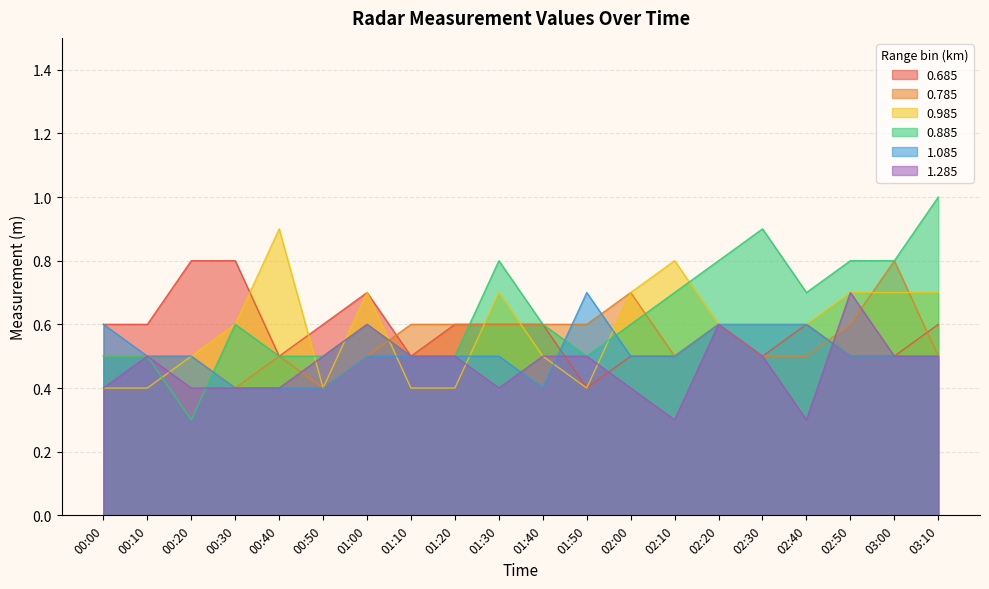

Reading right to left, transcribe all the data shown in this chart.

0.685: 0.6	0.5	0.5	0.6	0.5	0.6	0.5	0.5	0.4	0.6	0.6	0.6	0.5	0.7	0.6	0.5	0.8	0.8	0.6	0.6
0.785: 0.5	0.8	0.6	0.5	0.5	0.6	0.5	0.7	0.6	0.6	0.6	0.6	0.6	0.5	0.4	0.5	0.4	0.5	0.5	0.5
0.985: 0.7	0.7	0.7	0.6	0.6	0.6	0.8	0.7	0.4	0.5	0.7	0.4	0.4	0.7	0.4	0.9	0.6	0.5	0.4	0.4
0.885: 1.0	0.8	0.8	0.7	0.9	0.8	0.7	0.6	0.5	0.6	0.8	0.5	0.5	0.6	0.5	0.5	0.6	0.3	0.5	0.5
1.085: 0.5	0.5	0.5	0.6	0.6	0.6	0.5	0.5	0.7	0.4	0.5	0.5	0.5	0.5	0.4	0.4	0.4	0.5	0.5	0.6
1.285: 0.5	0.5	0.7	0.3	0.5	0.6	0.3	0.4	0.5	0.5	0.4	0.5	0.5	0.6	0.5	0.4	0.4	0.4	0.5	0.4